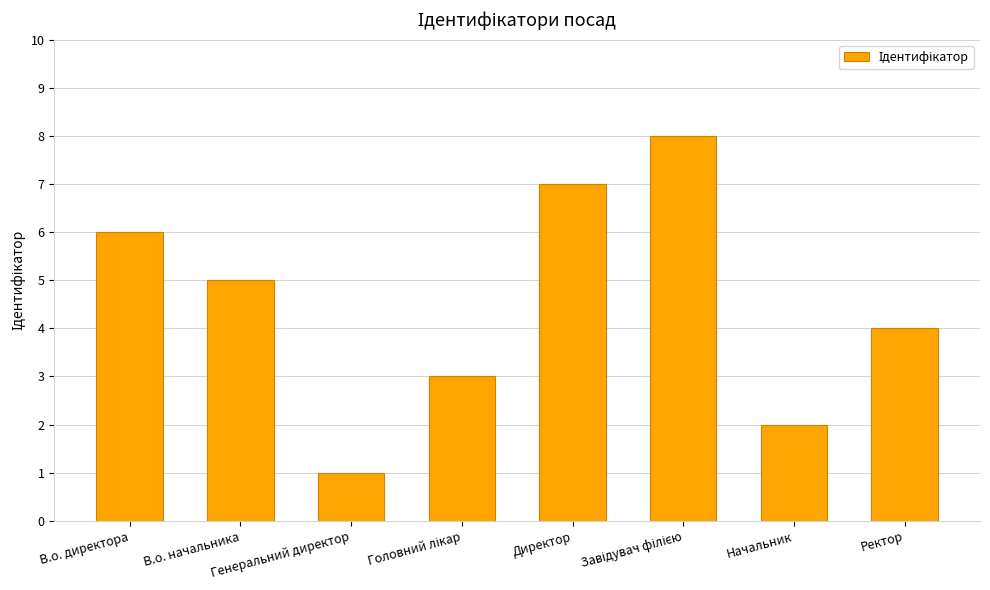

What is the difference between the maximum and minimum values?

7